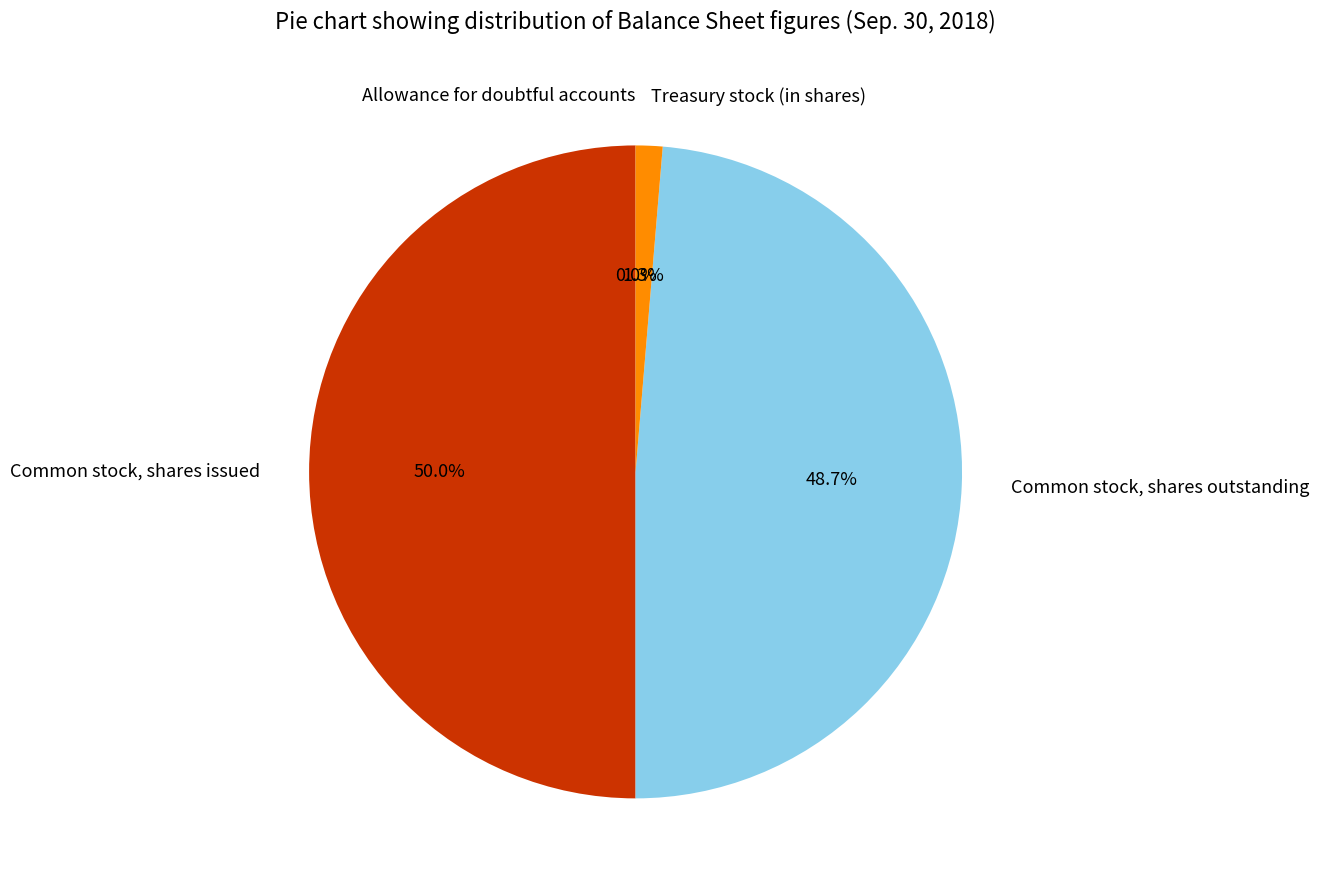

What percentage is the Common stock, shares issued slice, to the nearest percent?

50%